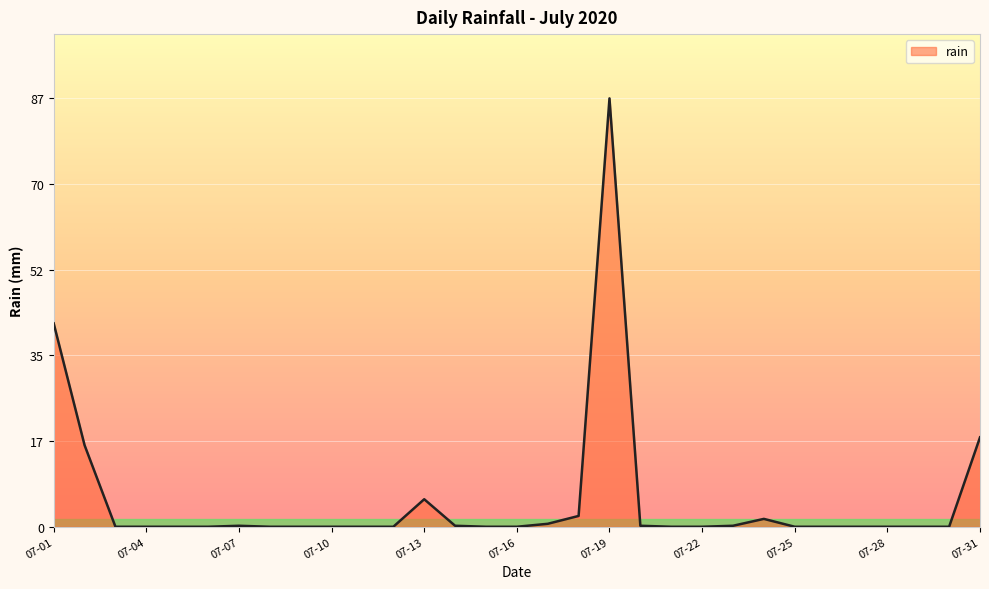

What is the difference between the maximum and minimum values?

87.2